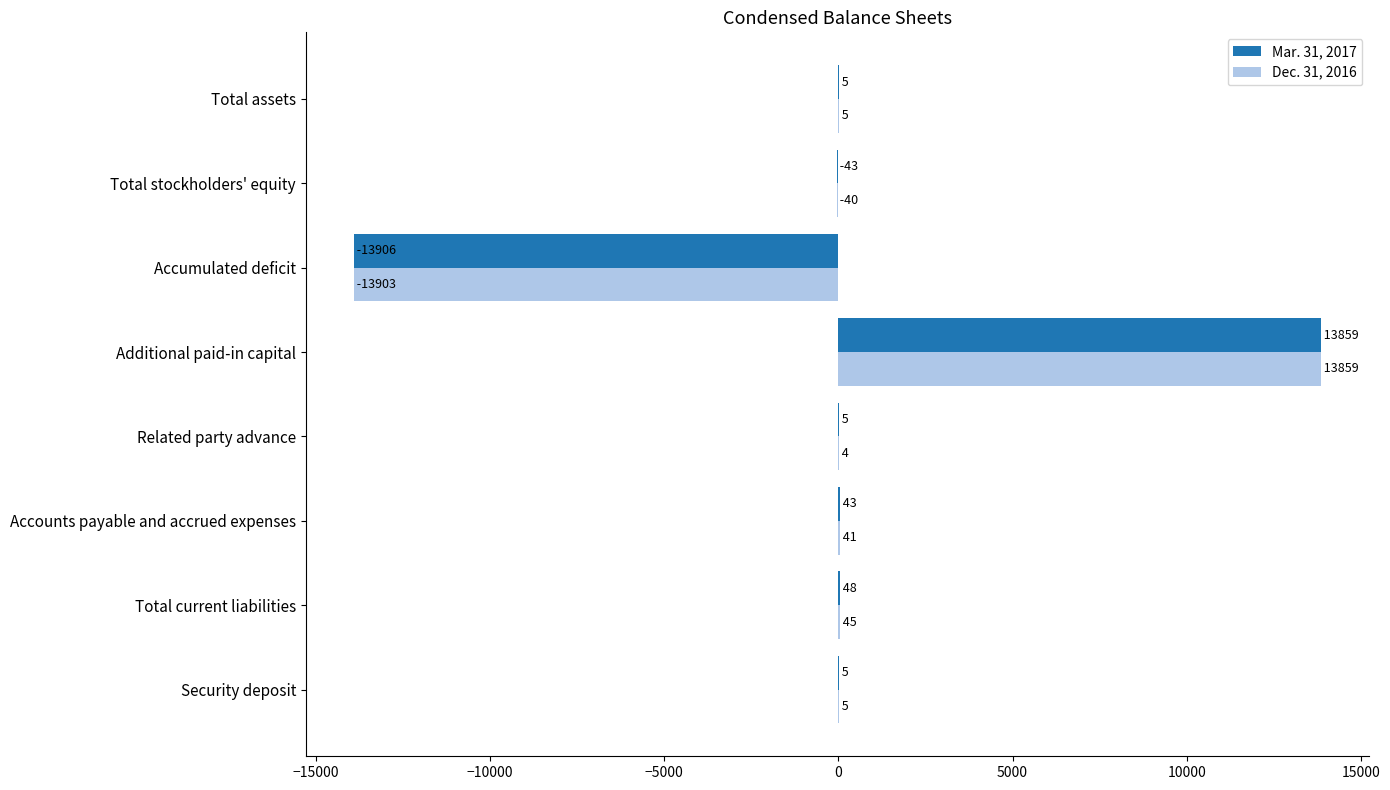

What is the total value across all series at Accounts payable and accrued expenses?

84